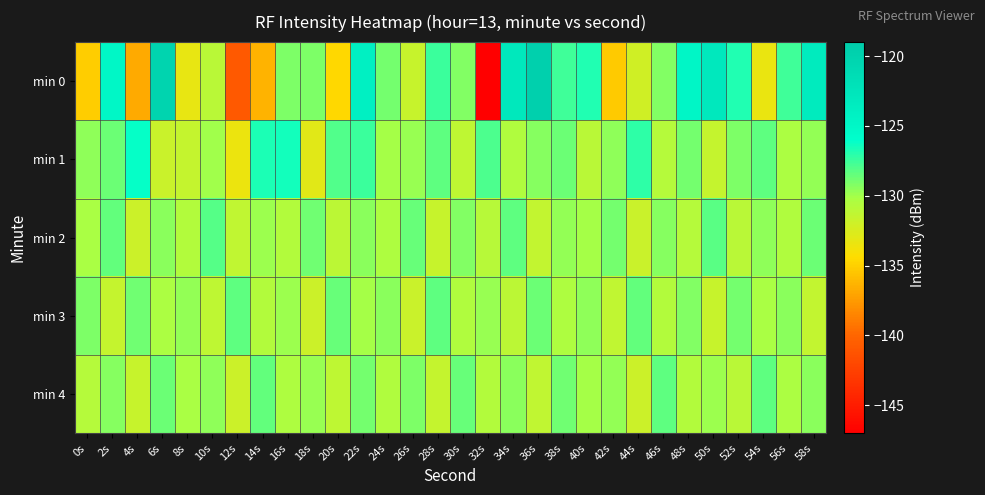

Which series has the largest range (max minus min)?

min 0